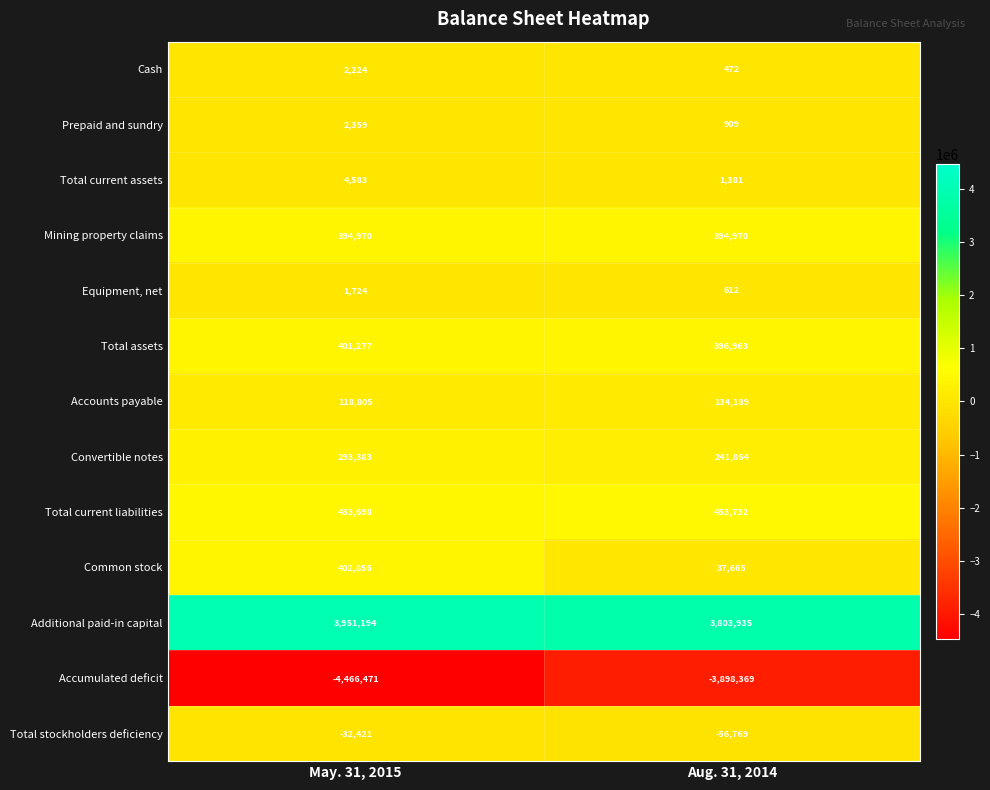

True or false: Common stock has a value of 147646 at May. 31, 2015.

False